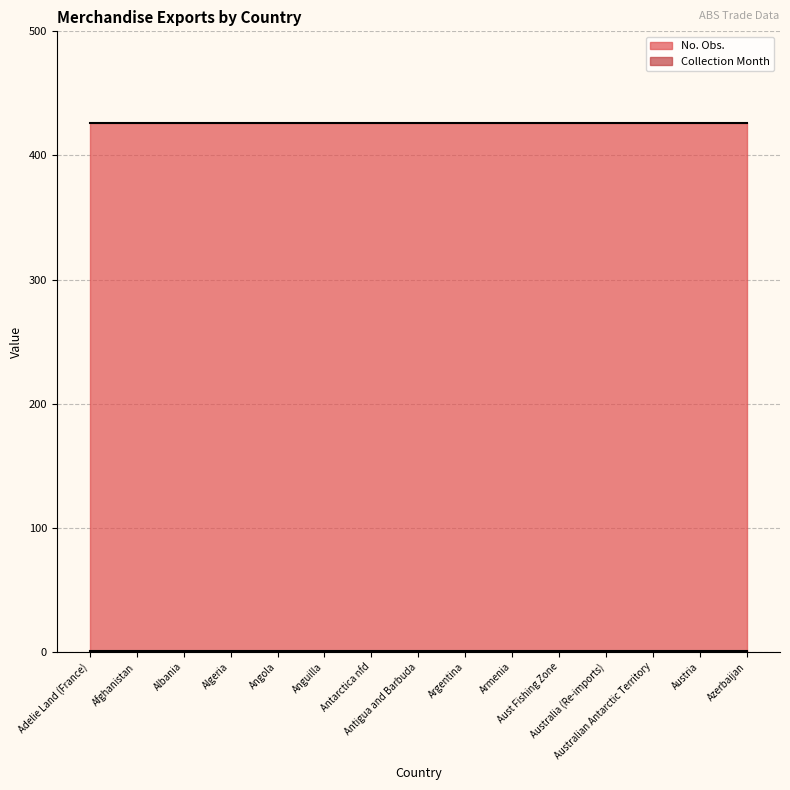

Rank the series at Australian Antarctic Territory from highest to lowest value.

No. Obs., Collection Month